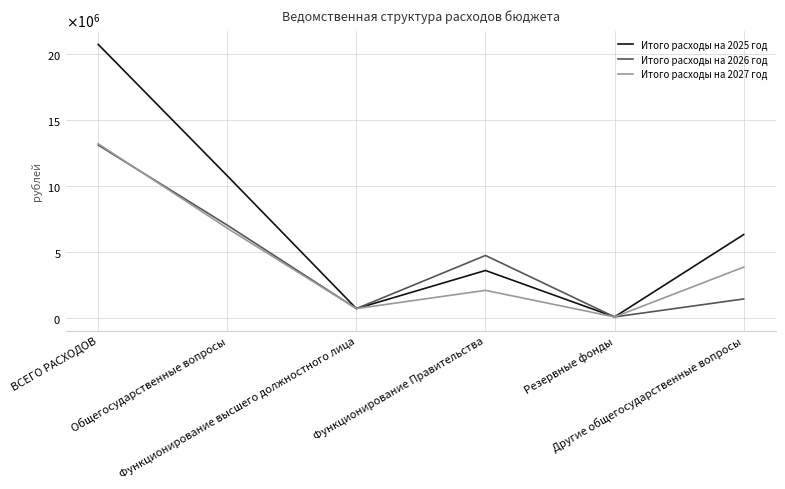

What is the maximum value for Итого расходы на 2025 год?

20733024.9